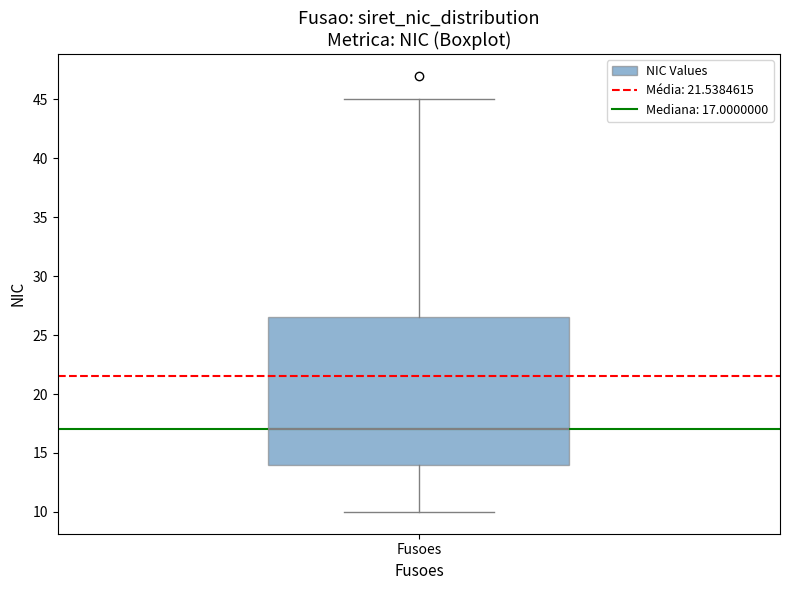

Read this box plot against the y-axis: the position of the median line, the range covered by the box, and the ends of both whiskers. The values are not printed on the chart, so give them approximately, as read against the axis.

median 17.0, box 14.0 to 26.5, whiskers 10.0 to 45.0